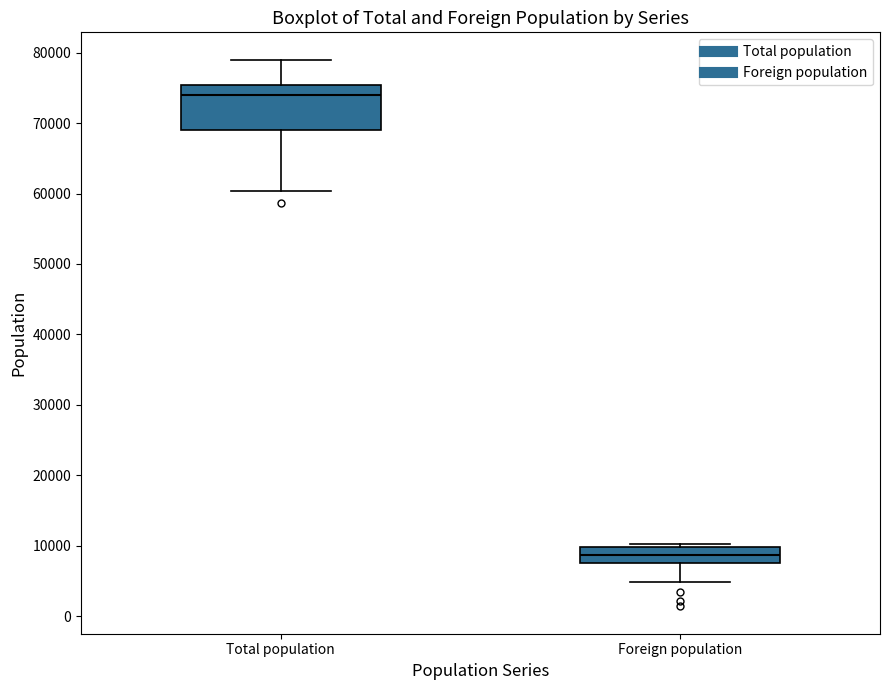

Where does the lower whisker of the box for Foreign population end on the y-axis? The values are not printed on the chart, so give them approximately, as read against the axis.

5000